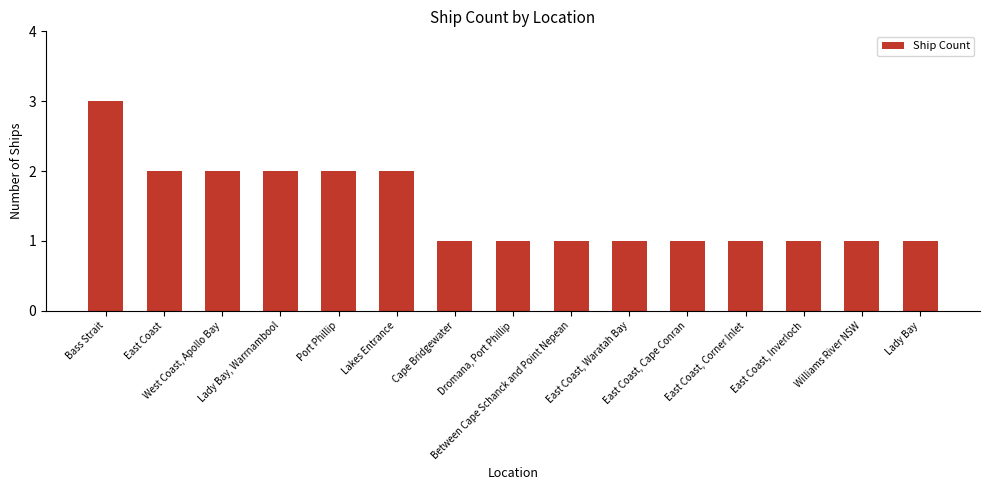

What is the sum of all values?

22